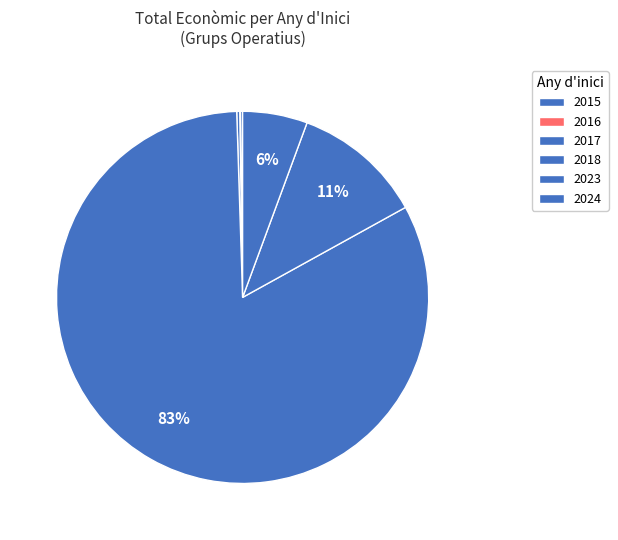

True or false: 2023 accounts for 1% of the total.

True